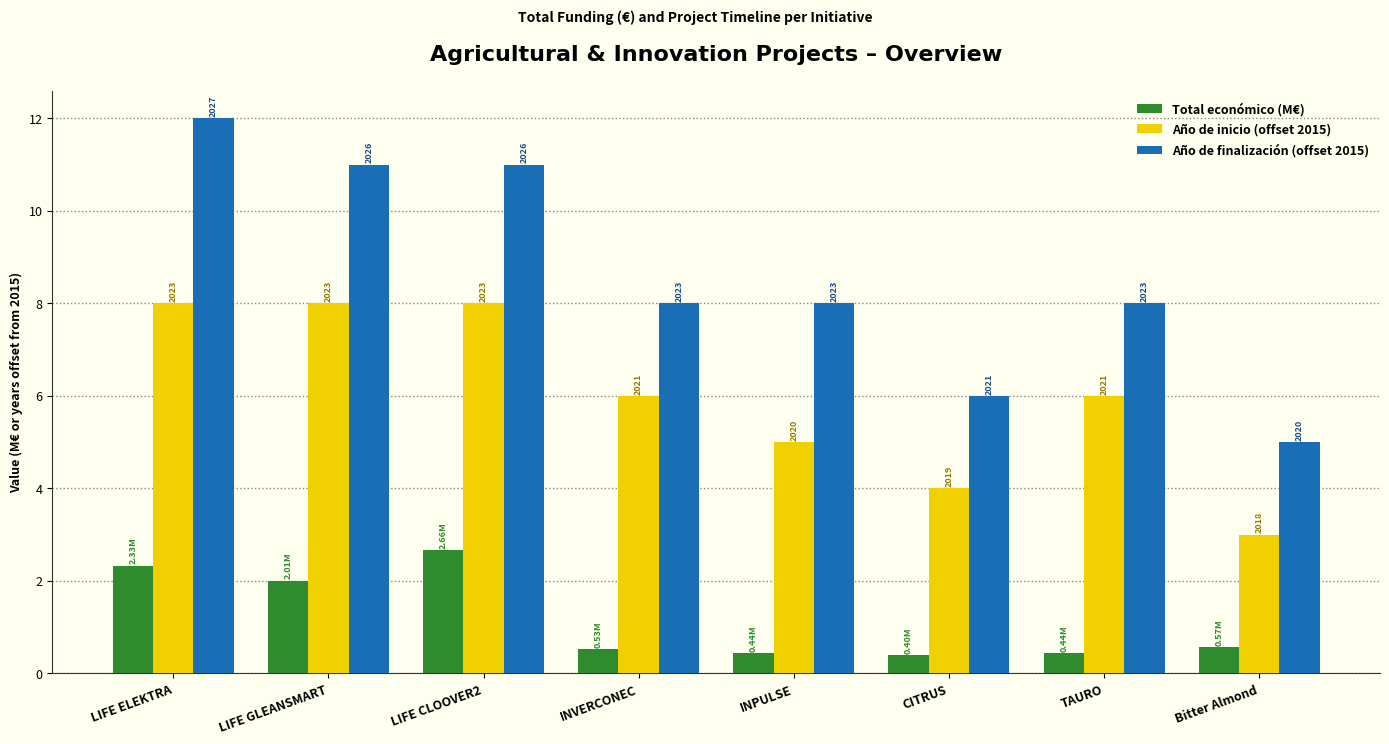

What are all the series names shown in the legend?

Total económico (M€), Año de inicio (offset 2015), Año de finalización (offset 2015)